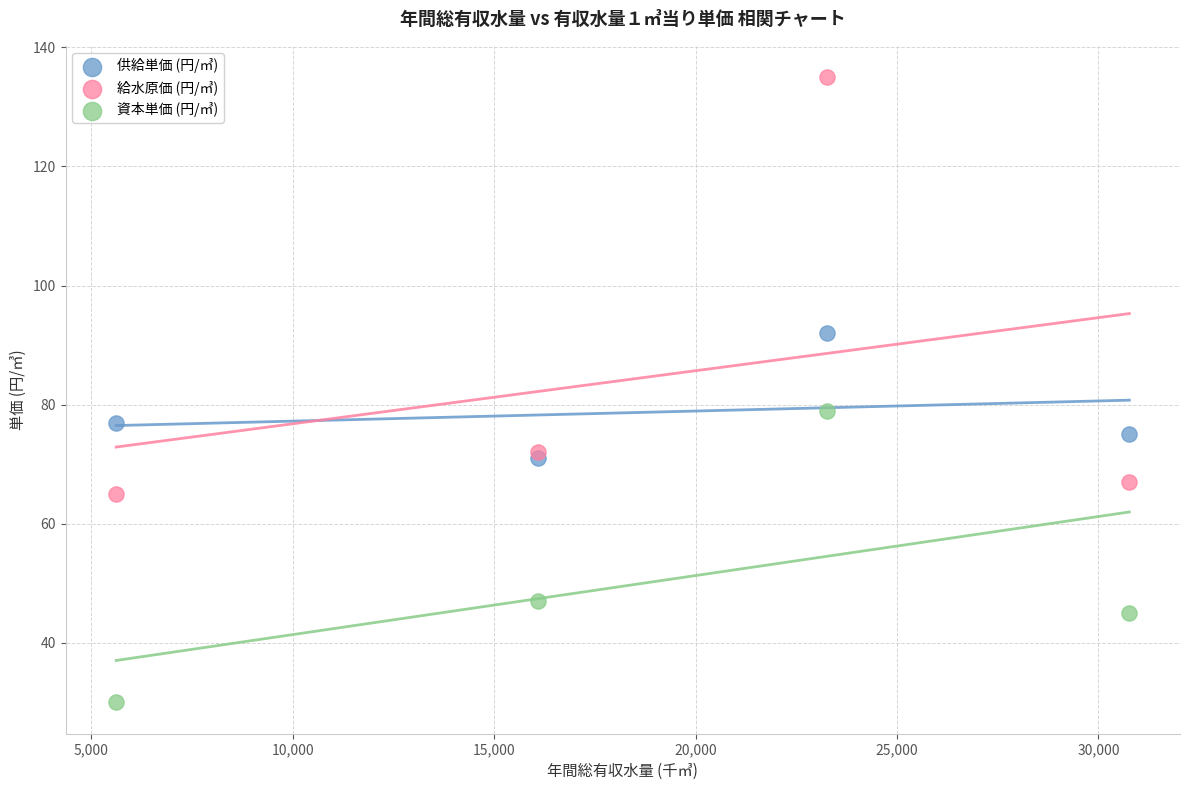

In the 資本単価 (円/㎥) series, what Y value is closest to 54?

47